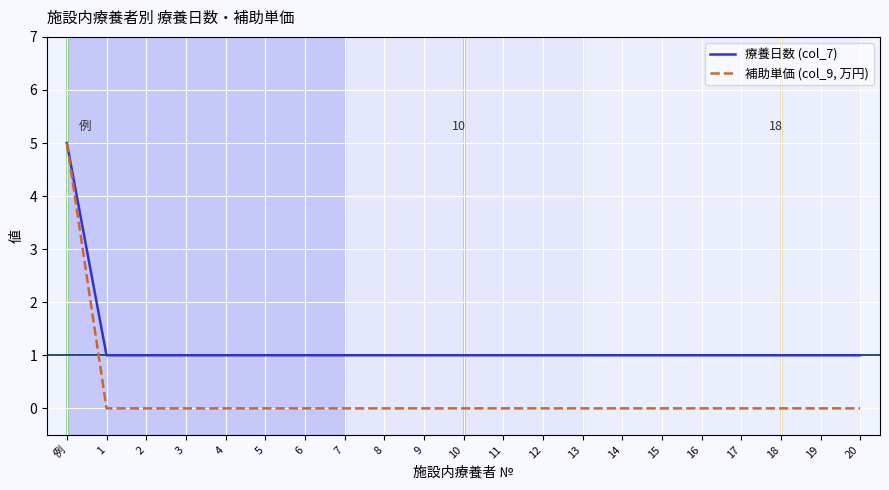

Which series has the largest total across all categories?

療養日数 (col_7)